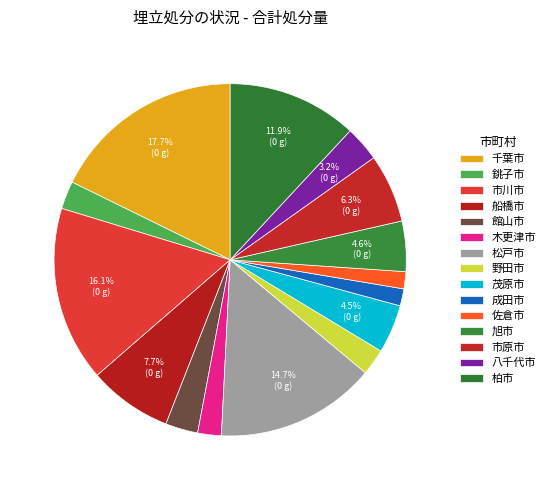

Count the number of slices in the pie.

15